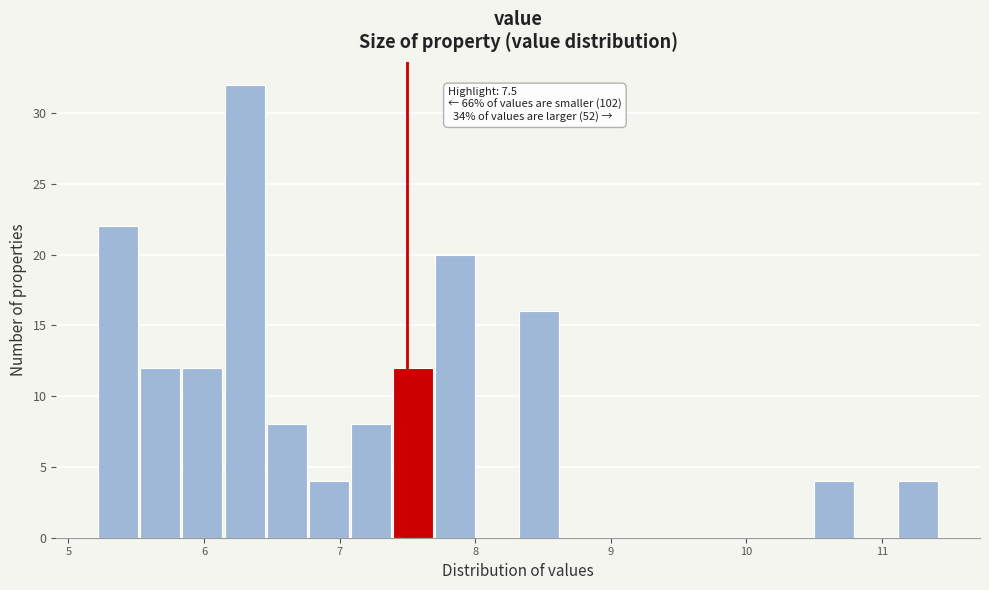

Read against the x-axis, roughly where is the centre of the tallest bar?

6.3